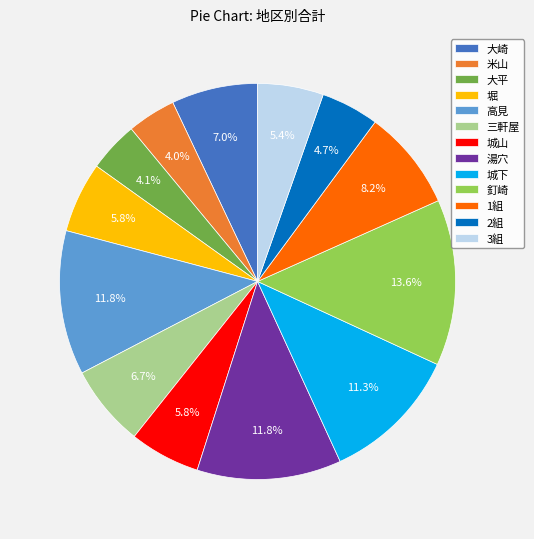

The 城山 slice represents 1% of the pie. True or false?

False